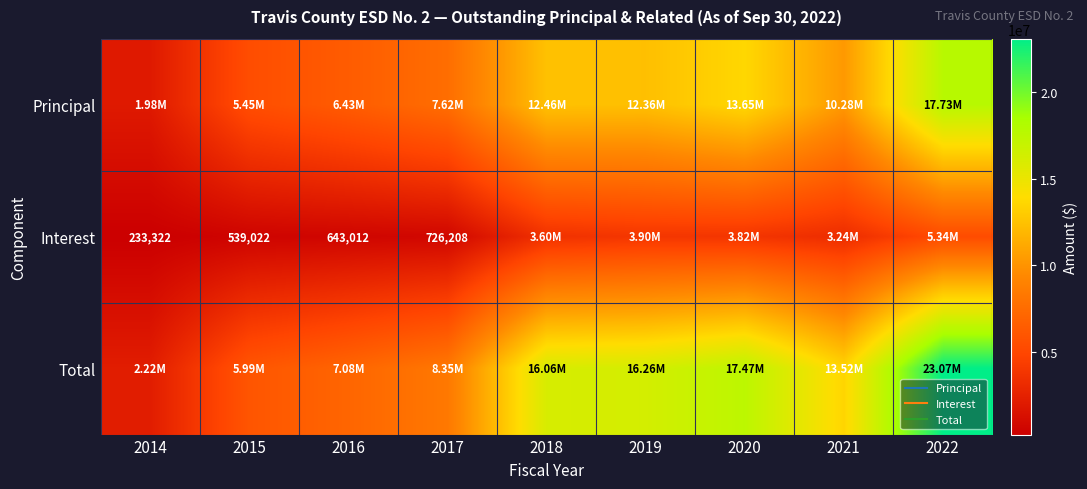

List the labels in order of Principal value, smallest first.

2014, 2015, 2016, 2017, 2021, 2019, 2018, 2020, 2022